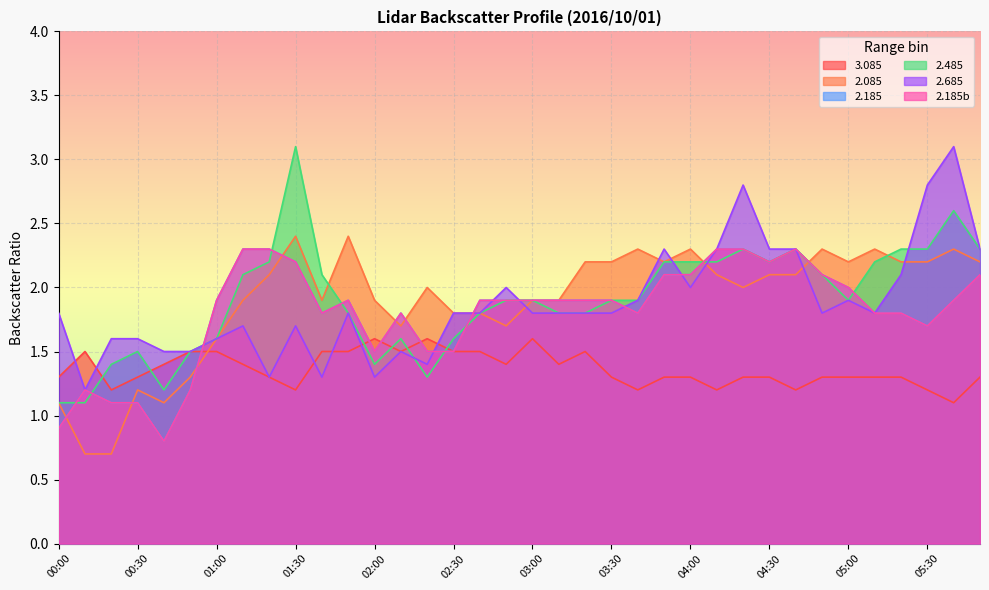

True or false: 2.085 has more than 1 interior local peaks.

True